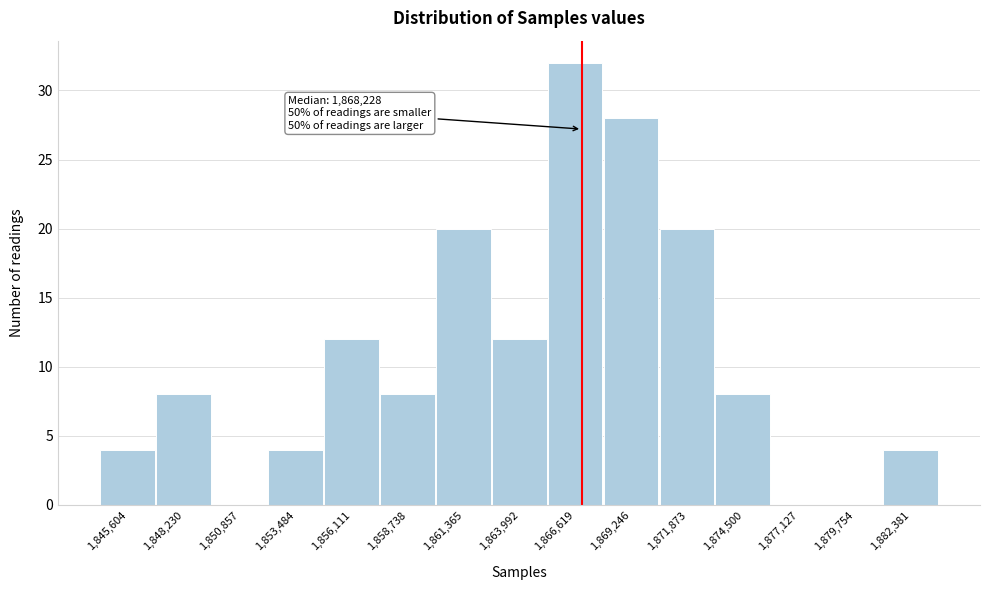

Reading left to right, list all the values displayed in this chart.

1,845,604=4	1,848,230=8	1,850,857=0	1,853,484=4	1,856,111=12	1,858,738=8	1,861,365=20	1,863,992=12	1,866,619=32	1,869,246=28	1,871,873=20	1,874,500=8	1,877,127=0	1,879,754=0	1,882,381=4